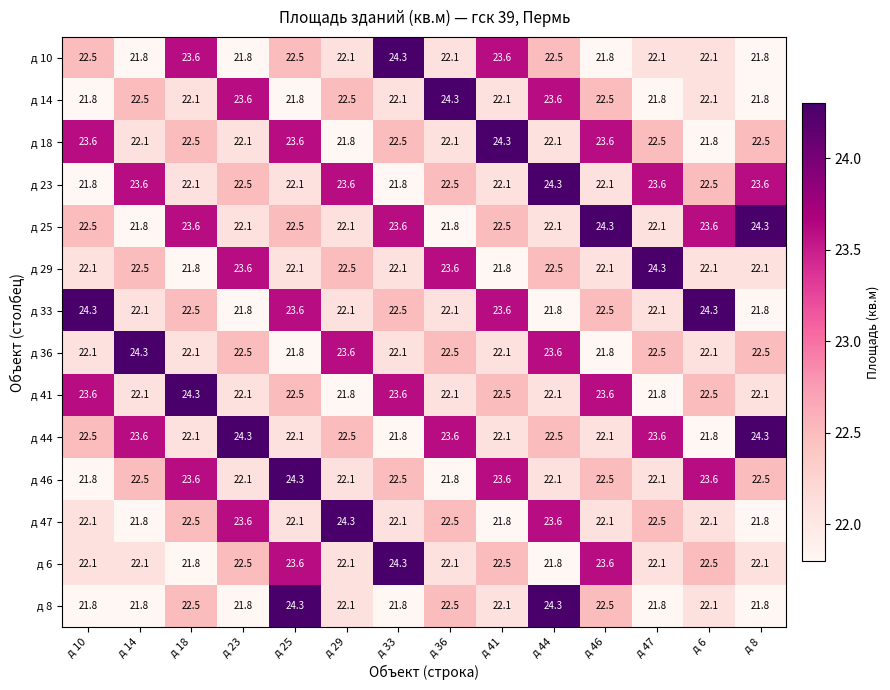

What is the smallest value displayed?

21.8